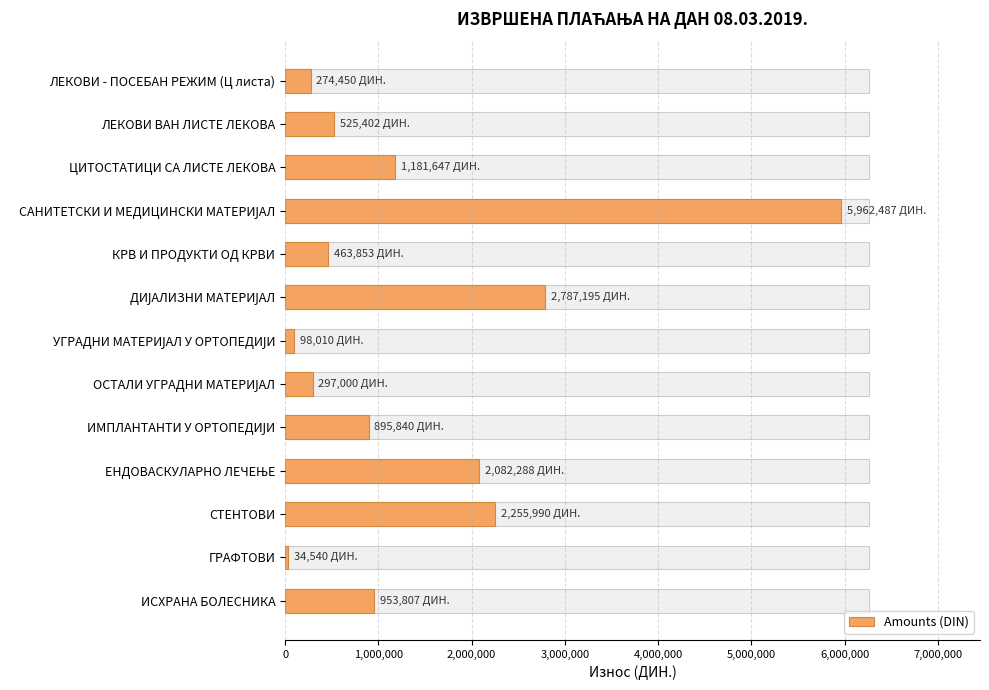

What is the greatest value displayed?

5962486.6